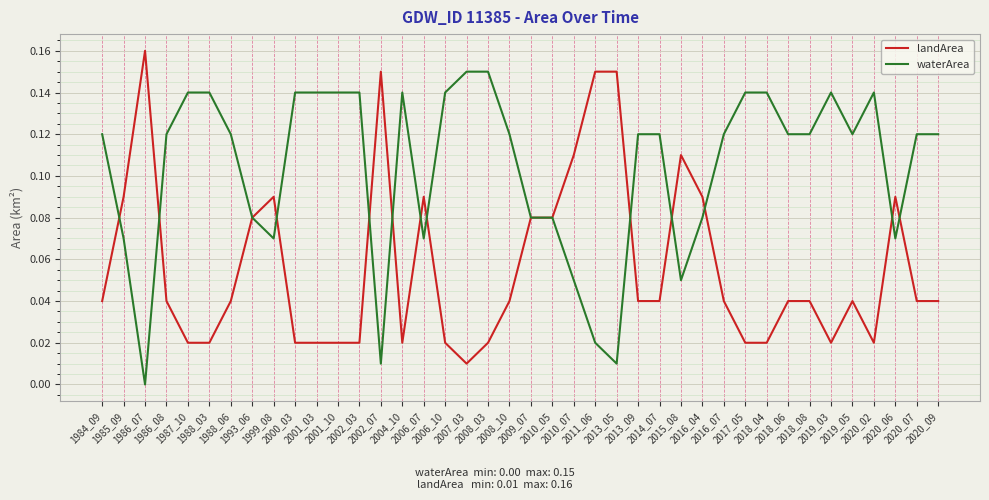

List the series in order of their overall mean, highest first.

waterArea, landArea